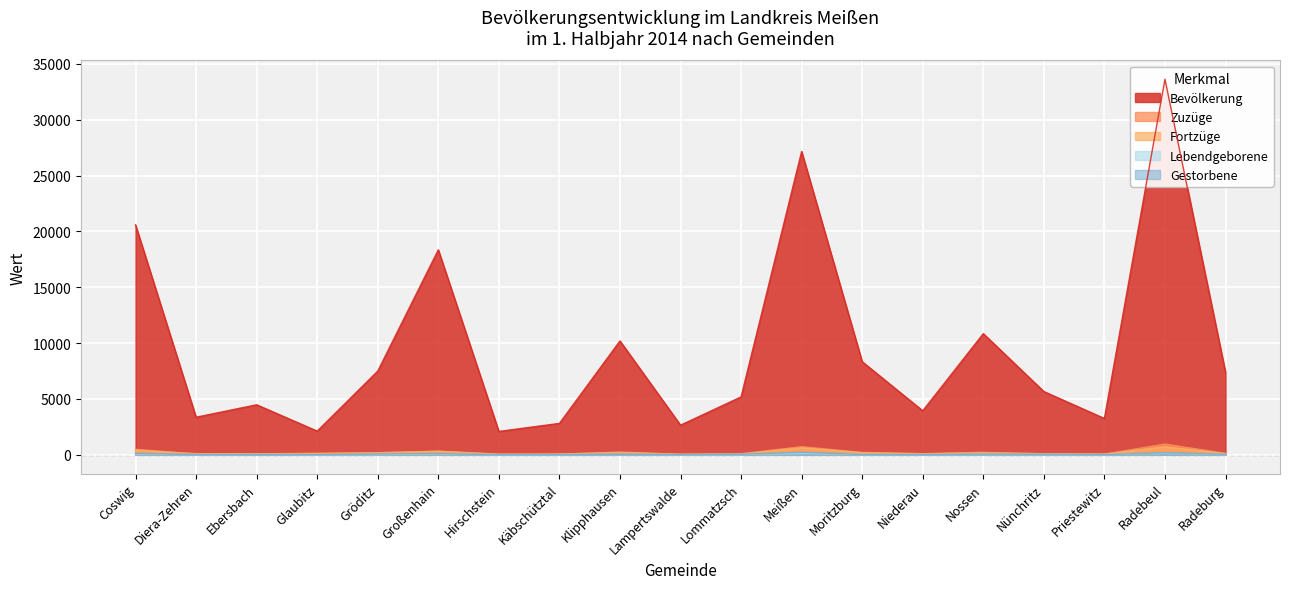

What is the highest value of the Bevölkerung series?

33618